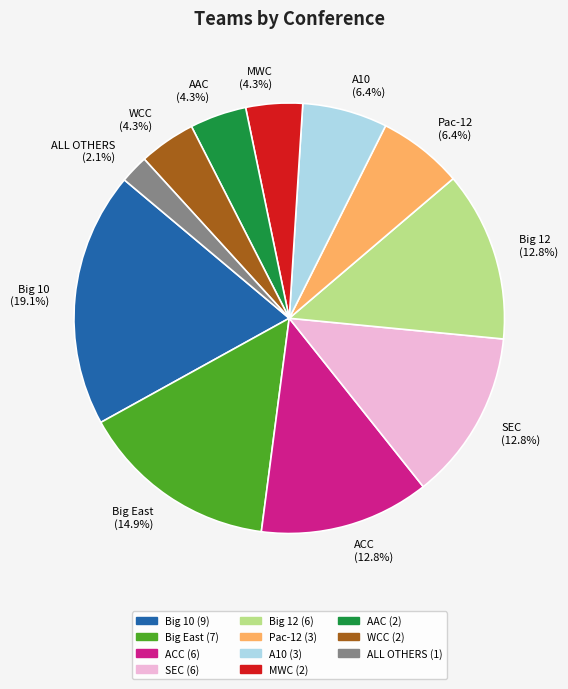

To the nearest percent, what is the difference between the MWC and Pac-12 slice percentages?

2%